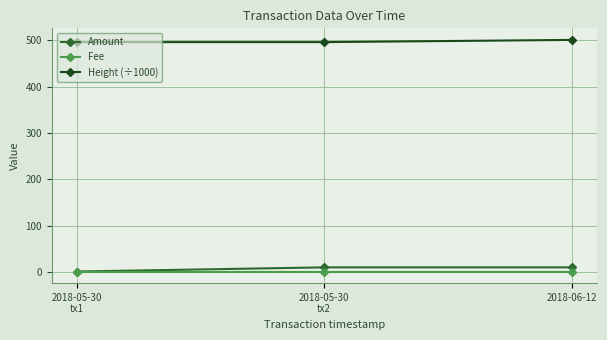

What is the difference between the maximum and minimum values in the Height (÷1000) series?

4.8